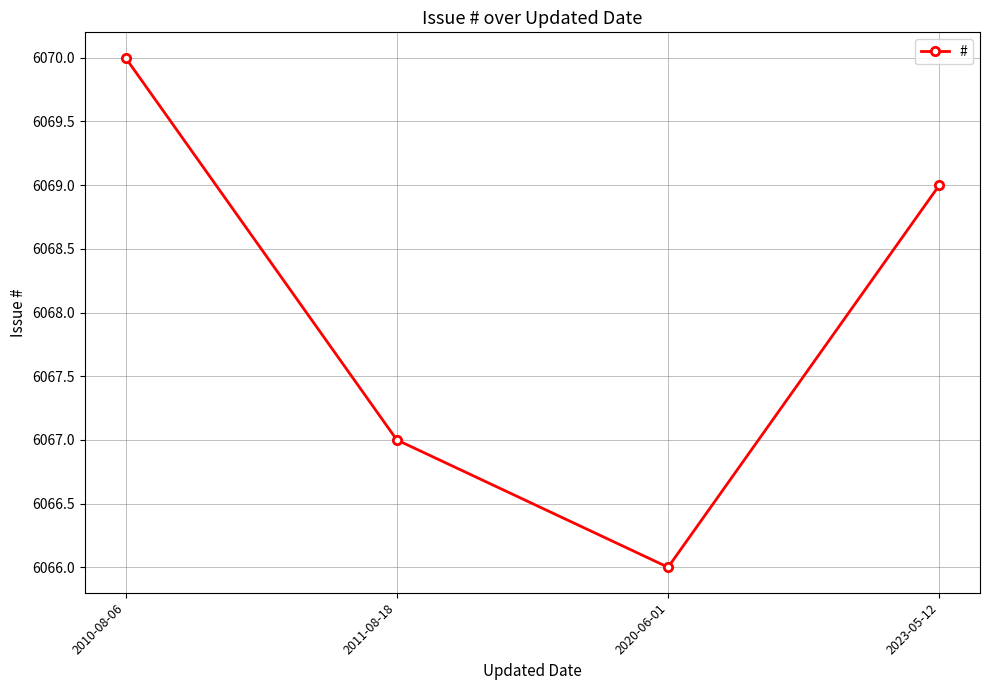

What is the difference between the second highest and minimum values?

3